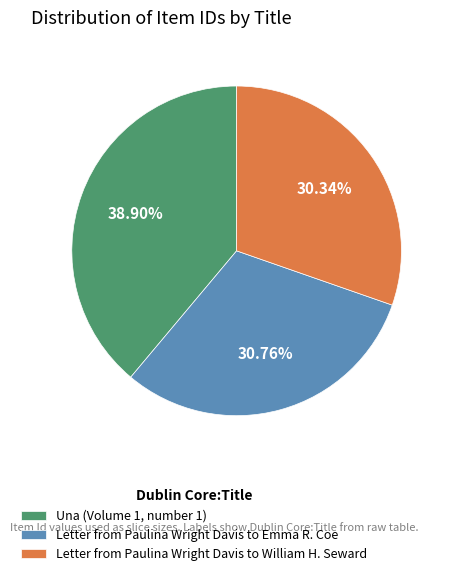

Is Letter from Paulina Wright Davis to Emma R. Coe the majority of the pie?

No